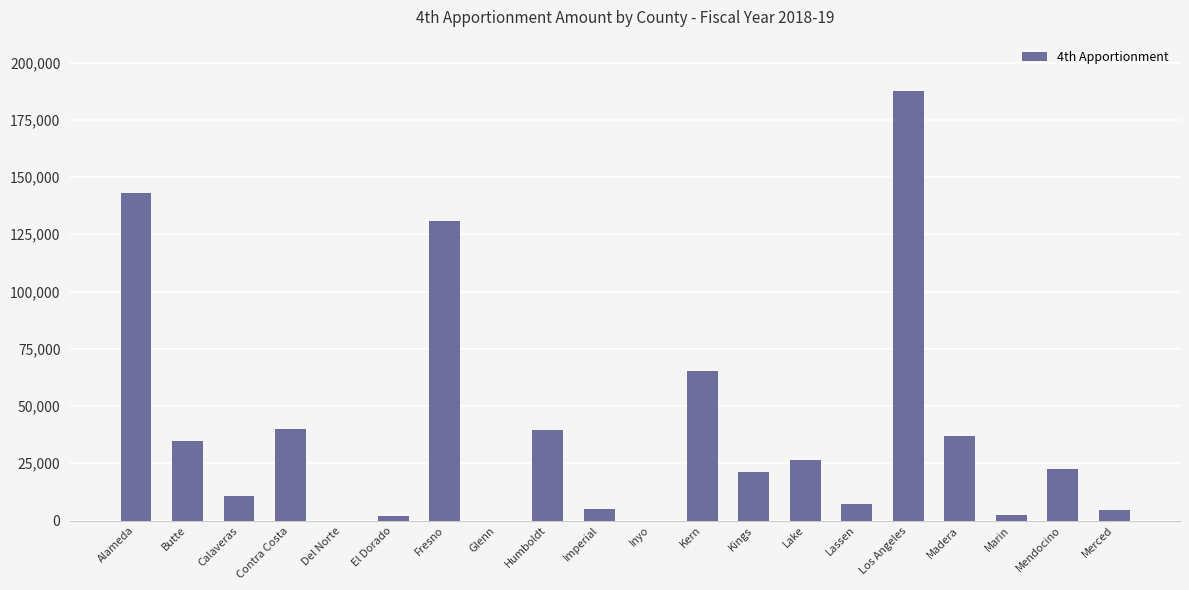

Are the bars horizontal?

No